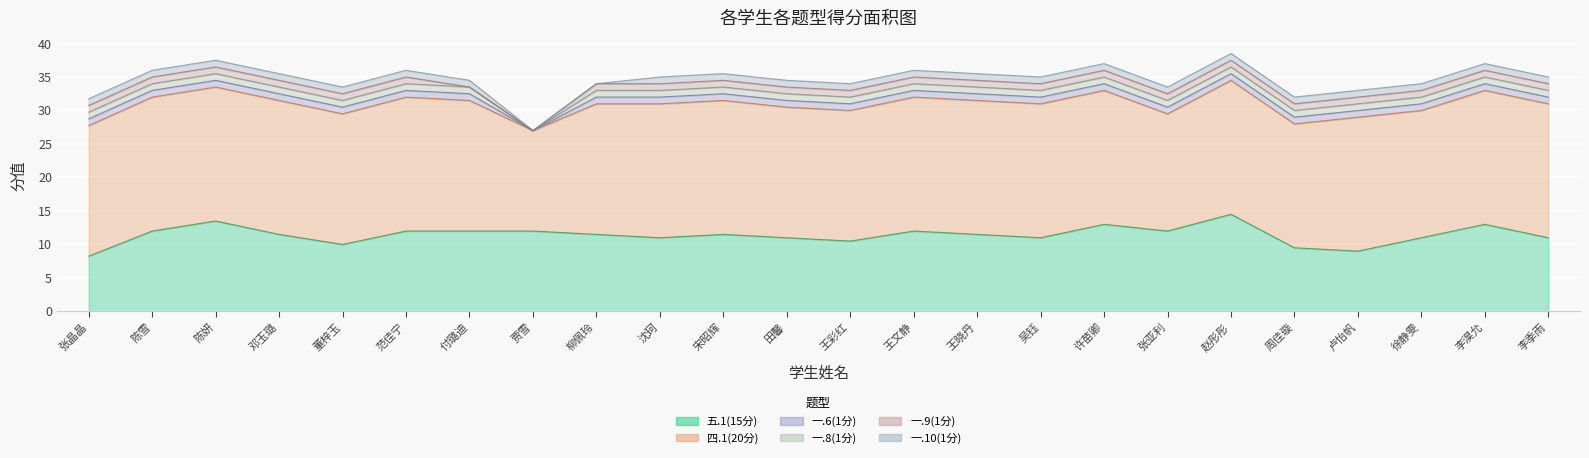

What is the label of the 5th point from the left?

董梓玉